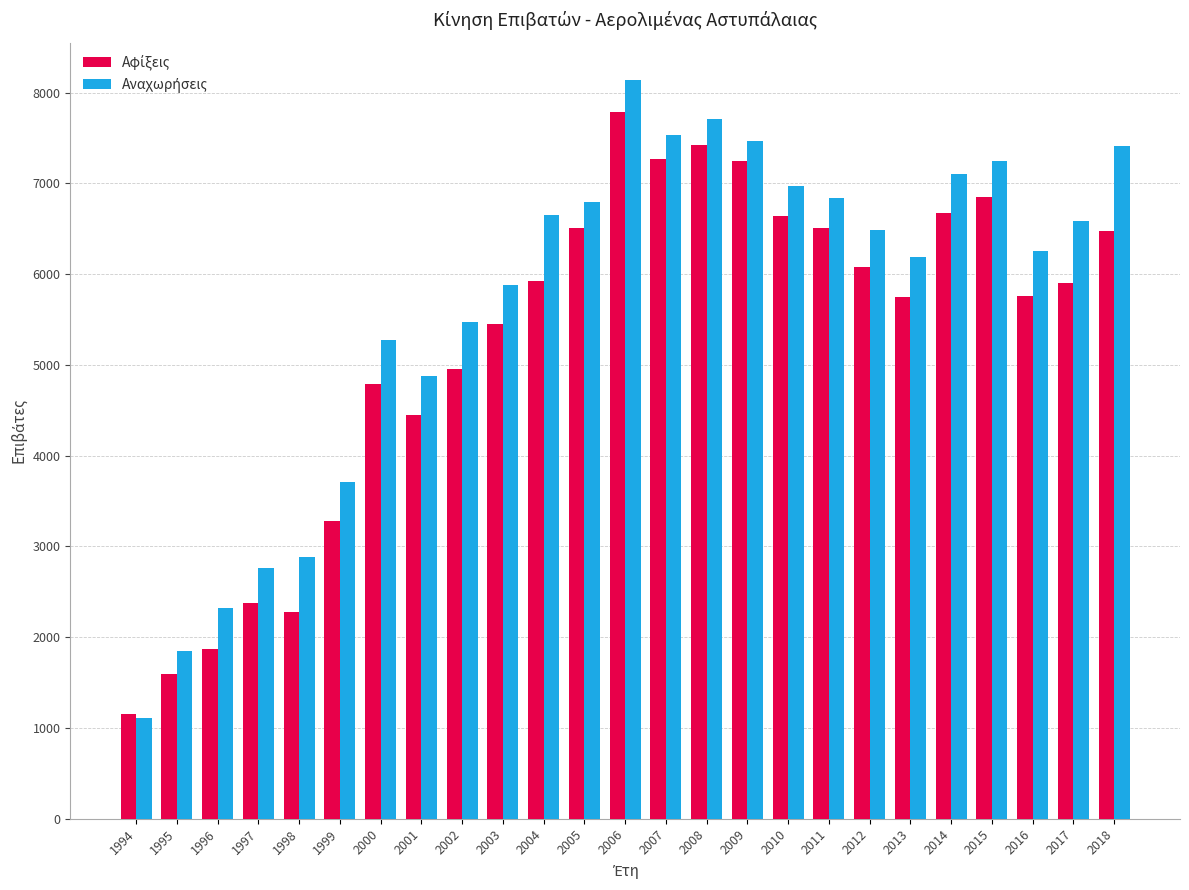

At which category does the chart reach its peak across all series?

2006